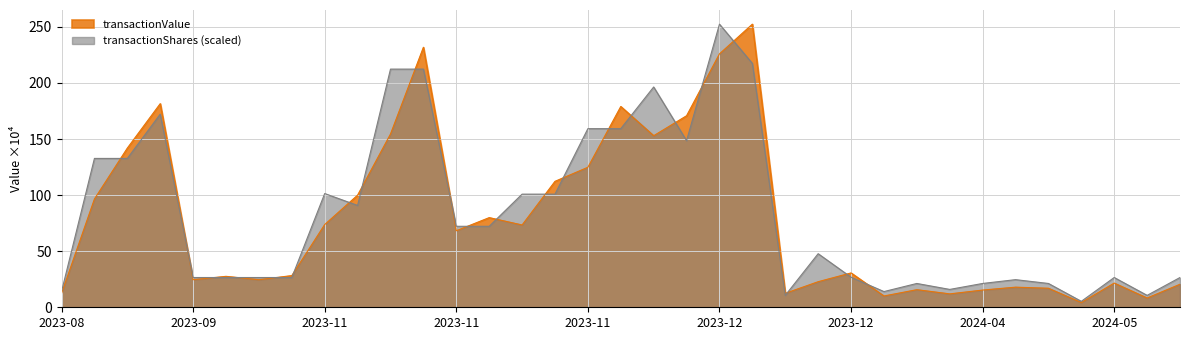

What is the average value of the transactionValue series?

78.5